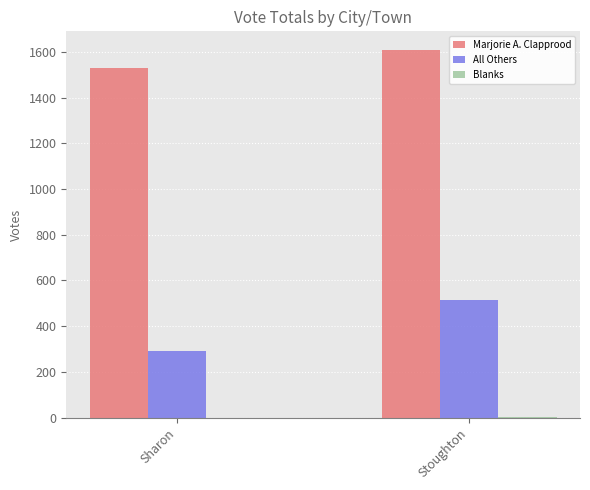

How many All Others values are between 292 and 515?

2